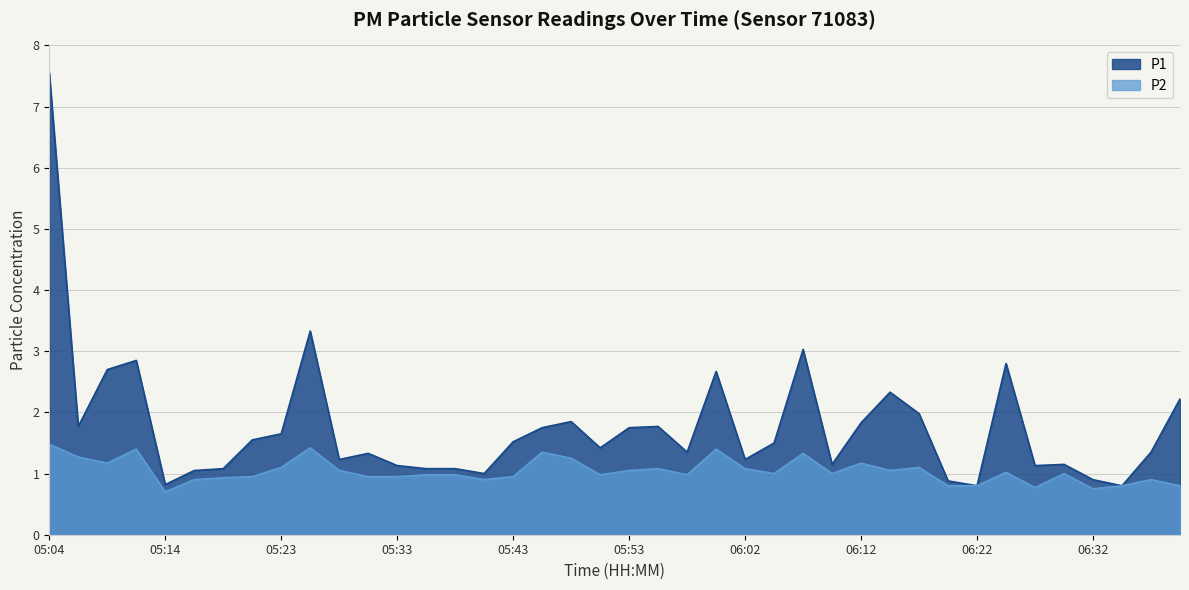

What is the difference between the second highest and minimum values in the P2 series?

0.7